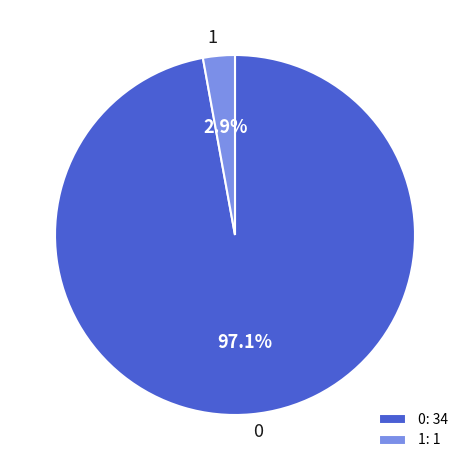

Does any single category account for the majority?

Yes